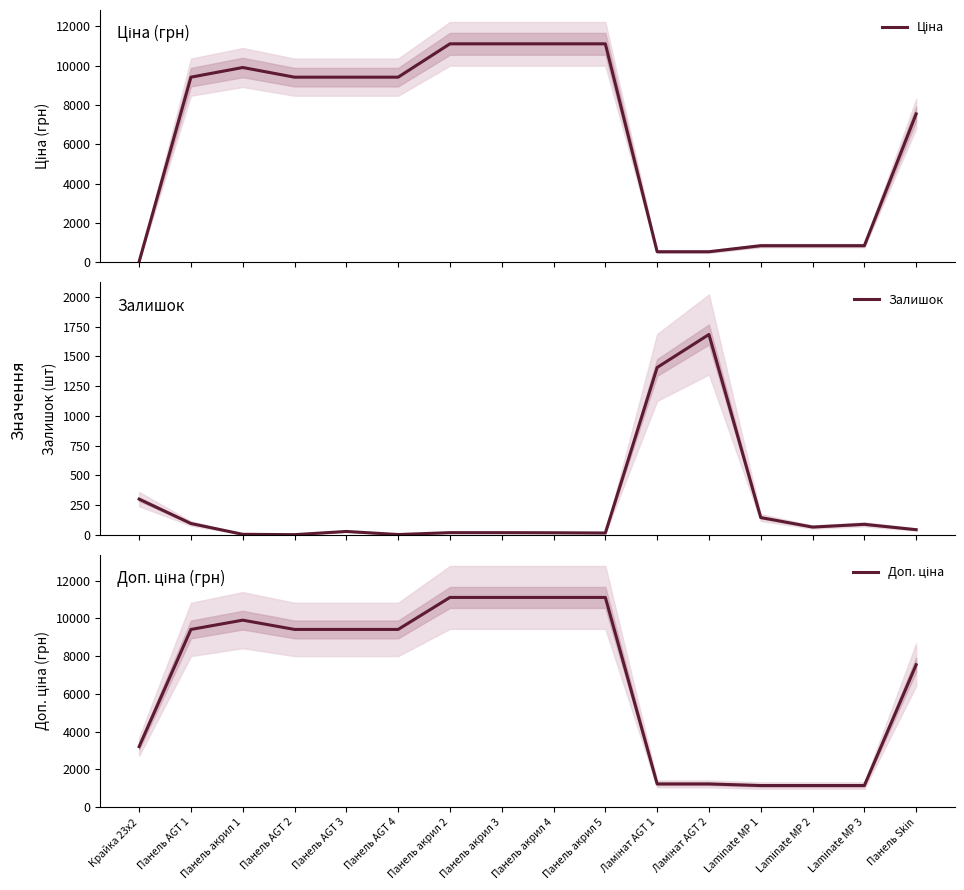

Reading left to right, list all the values displayed in this chart.

Ціна: 32.0	9416.9	9908.5	9416.9	9416.9	9416.9	11113.6	11113.6	11113.6	11113.6	535.4	535.4	842.8	842.8	842.8	7545.9
Залишок: 299.0	94.0	3.0	0.0	27.0	1.0	17.0	17.0	16.0	14.0	1407.0	1685.0	144.0	64.0	87.0	42.0
Доп. ціна: 3205.0	9416.9	9908.5	9416.9	9416.9	9416.9	11113.6	11113.6	11113.6	11113.6	1227.2	1227.2	1142.1	1142.1	1142.1	7545.9